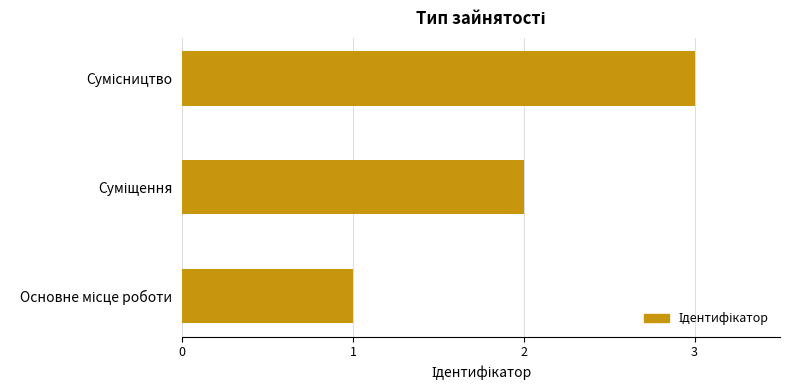

What is the sum of all values?

6